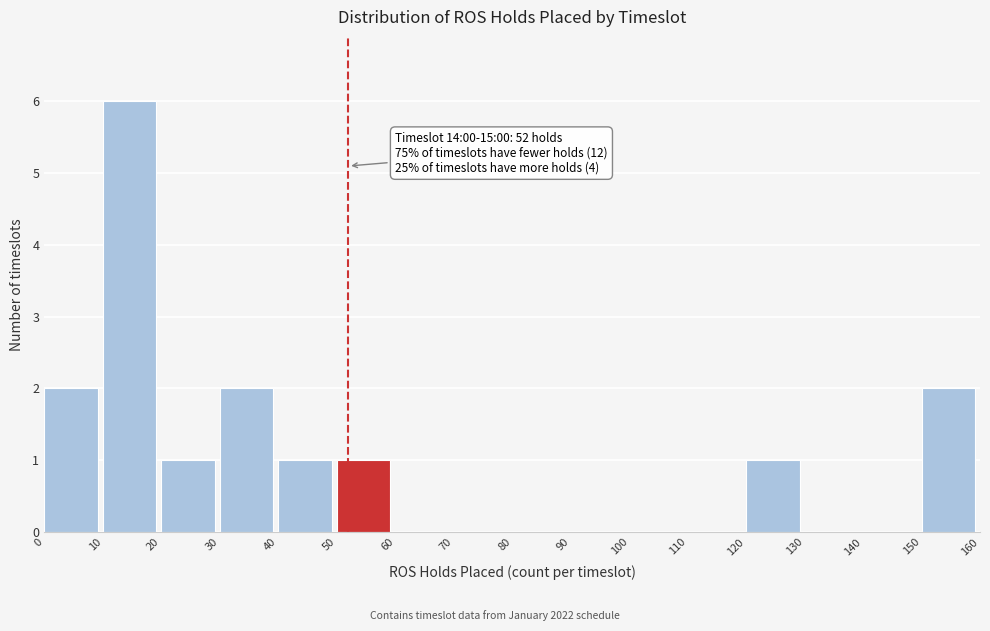

Over which range of the x-axis is the bar tallest?

10 to 20